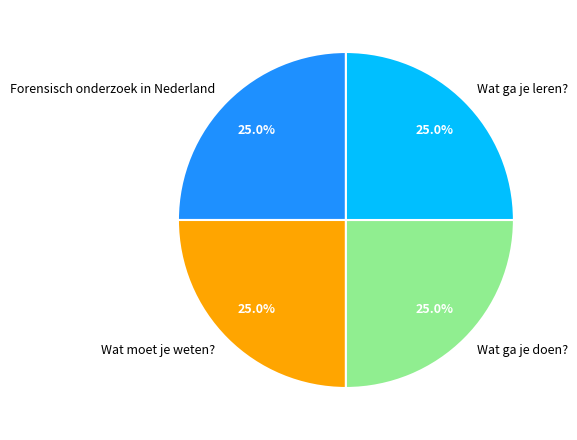

Does Forensisch onderzoek in Nederland account for over 50% of the chart?

No